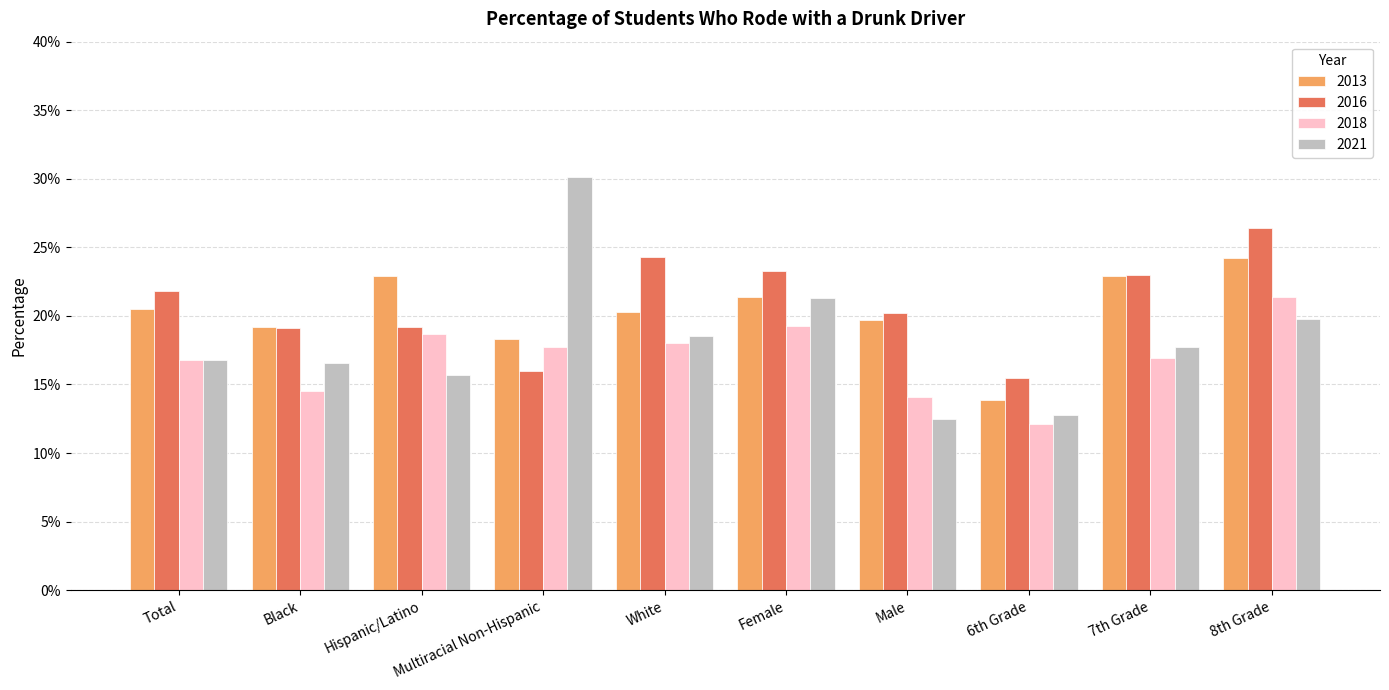

At which category is the sum across all series the highest?

8th Grade